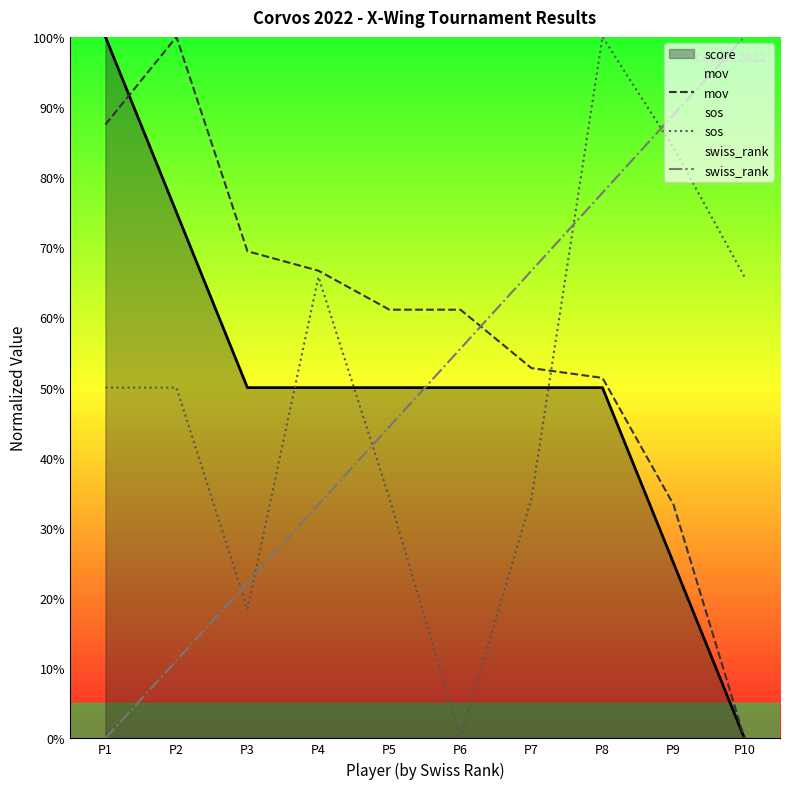

Which category has the highest value in the mov series?

P2